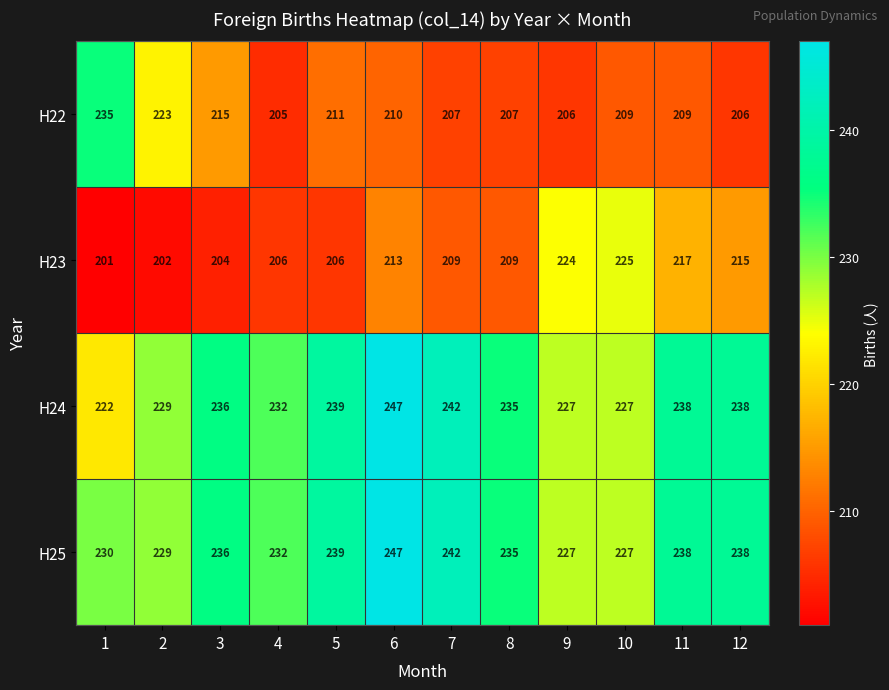

What is the approximate value of H24 at 9, to the nearest 10?

230